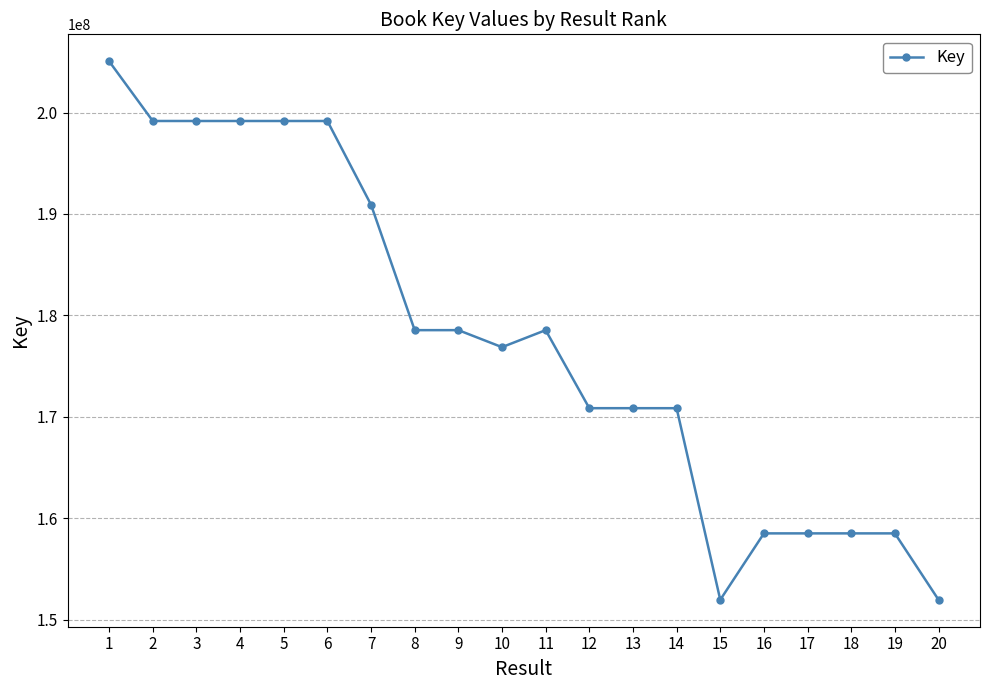

What is the average value?

177738991